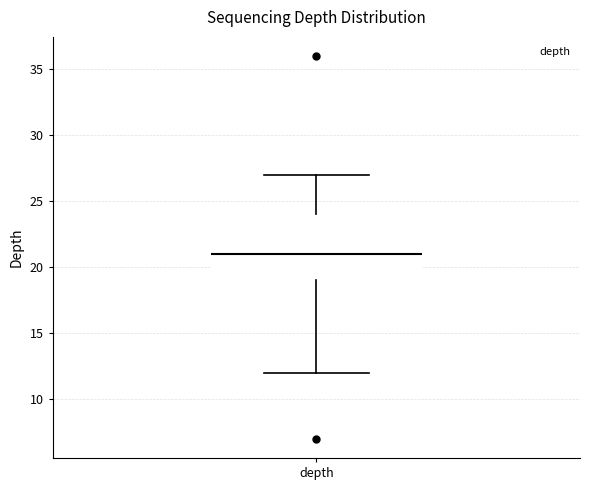

Where is the upper edge of the box for depth on the y-axis? The values are not printed on the chart, so give them approximately, as read against the axis.

24